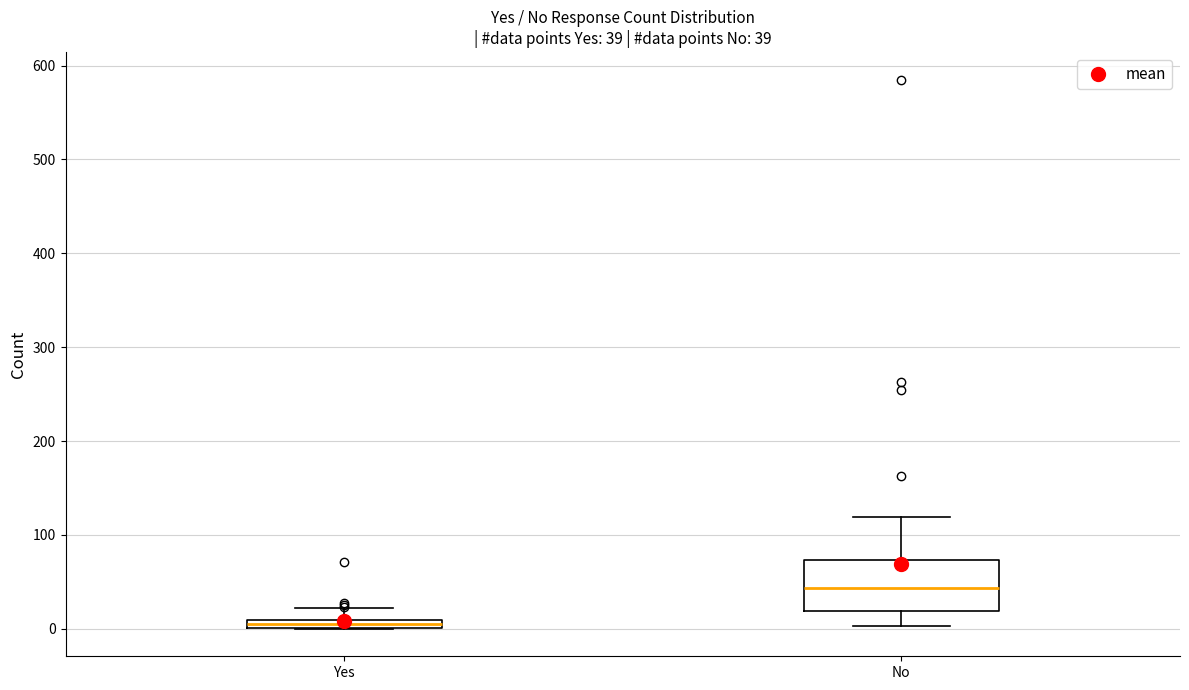

Which box's median line is the highest?

No